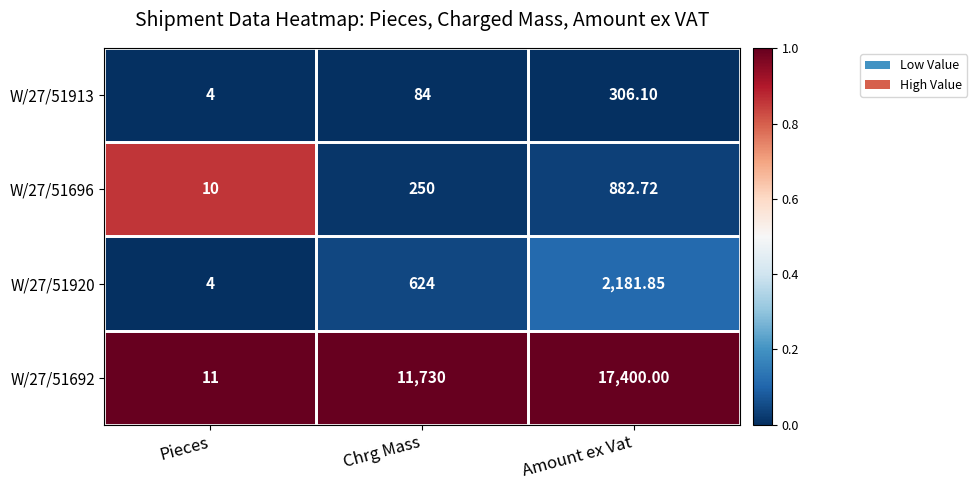

At which label is W/27/51696 closest to 446?

Chrg Mass